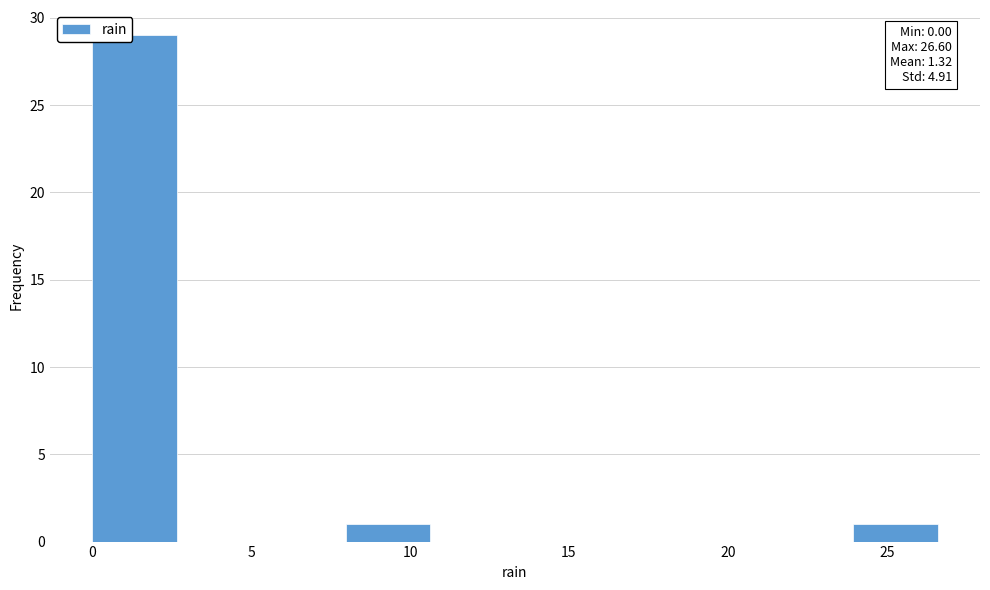

Which range on the x-axis has the tallest bar?

0.0 to 2.5